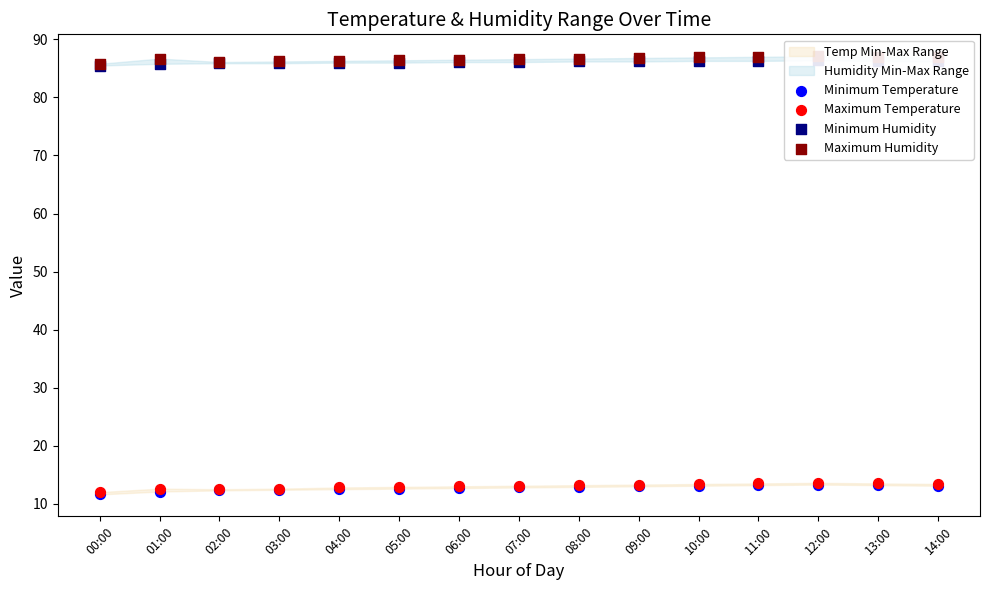

Which series reaches the minimum Y coordinate?

Minimum Temperature